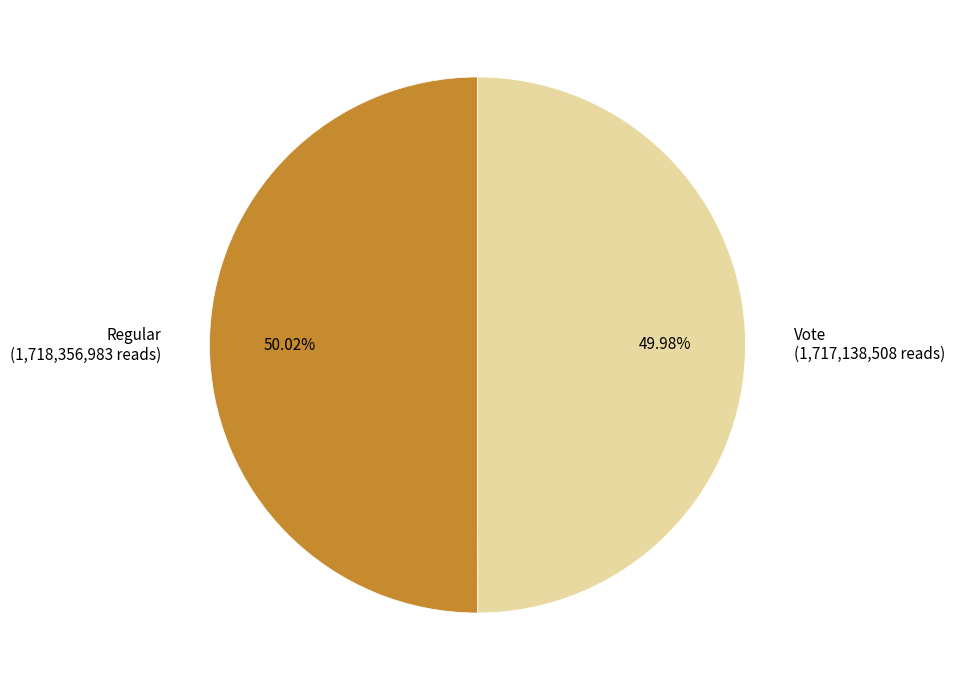

Does any single category account for the majority?

Yes